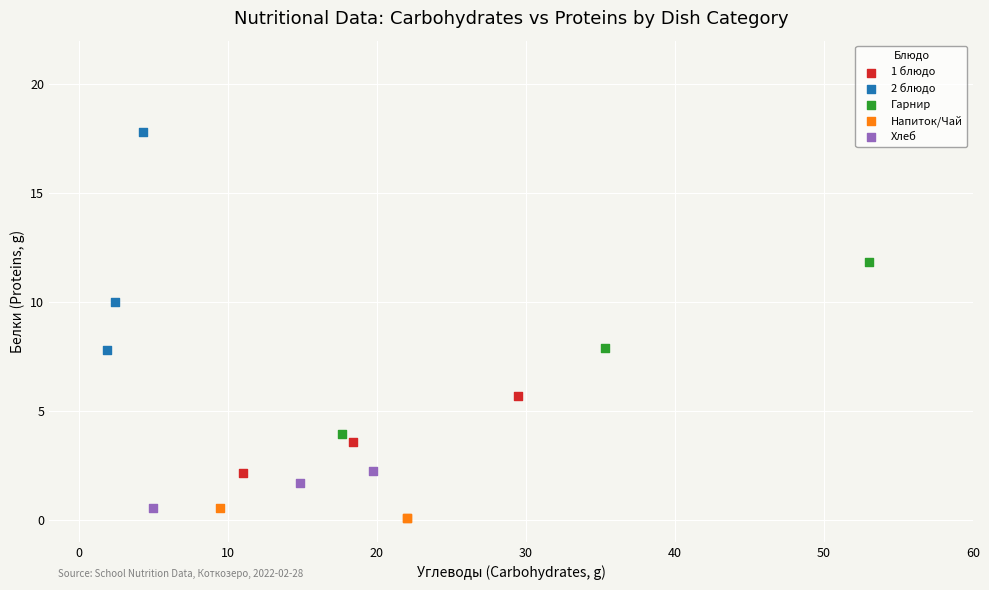

What are all the series names shown in the legend?

1 блюдо, 2 блюдо, Гарнир, Напиток/Чай, Хлеб